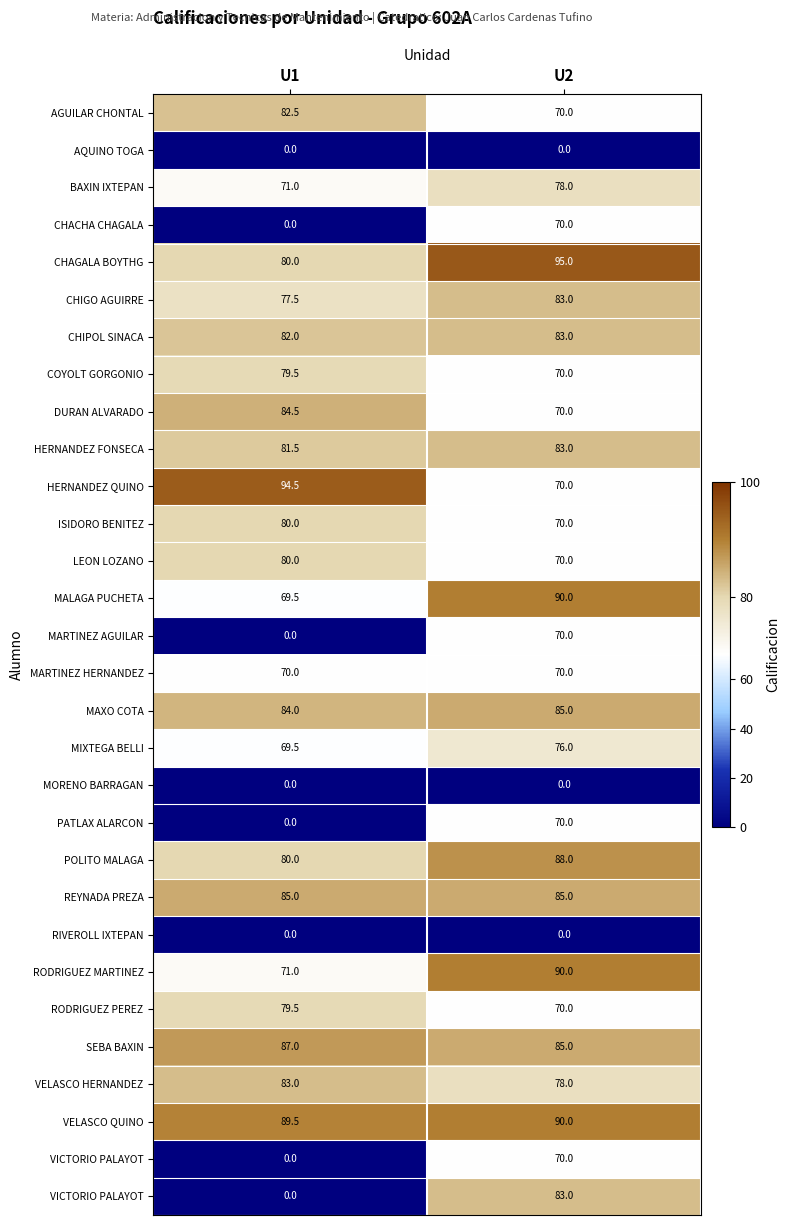

What is the difference between the highest and lowest values at U2?

95.0